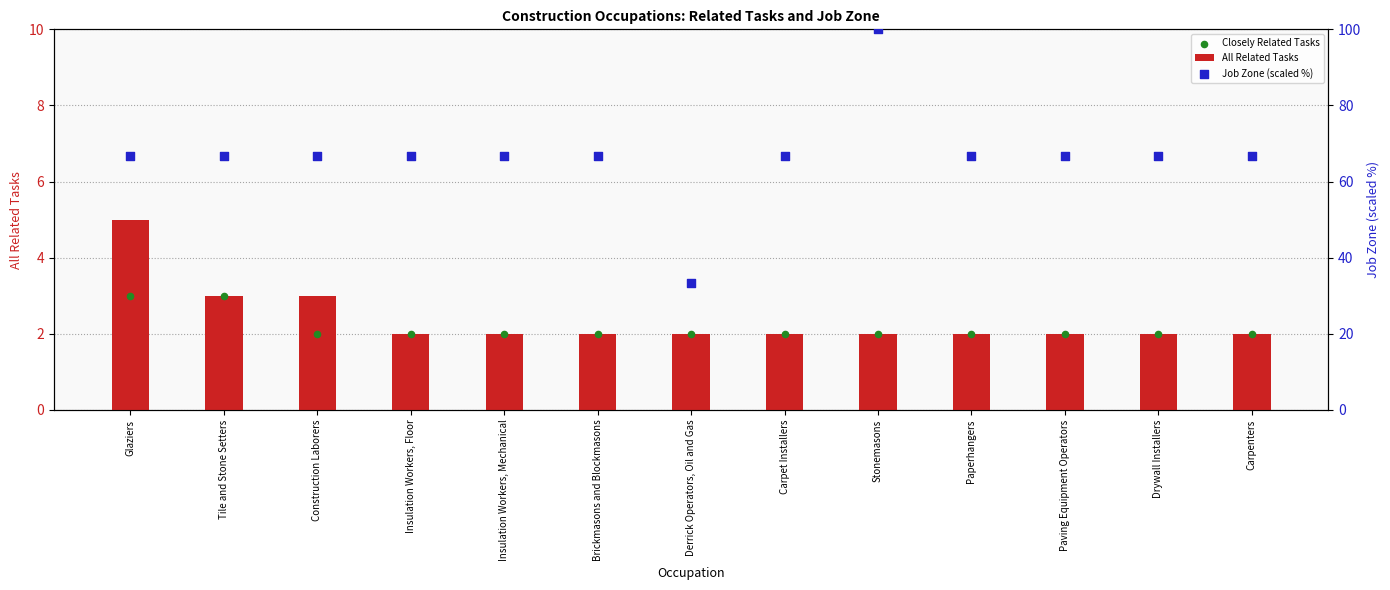

Which series contains the lowest Y value?

All Related Tasks